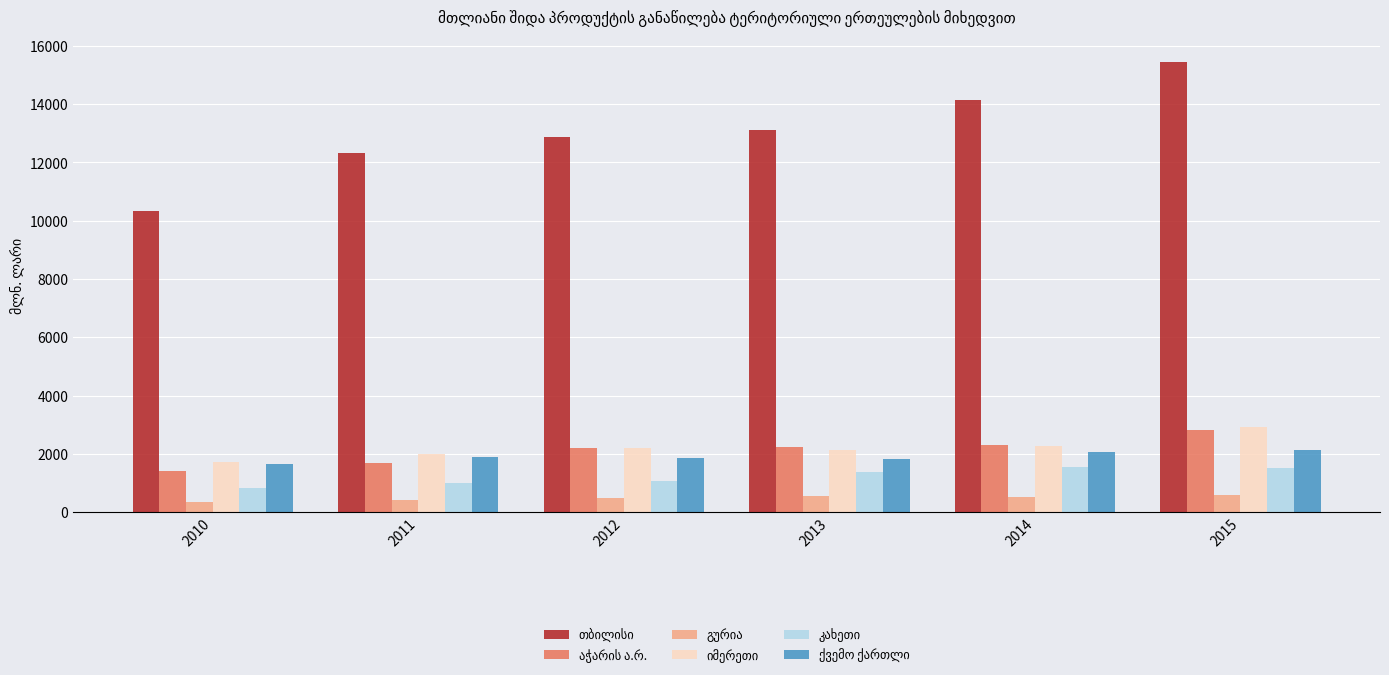

Which category has the highest value across all series?

2015